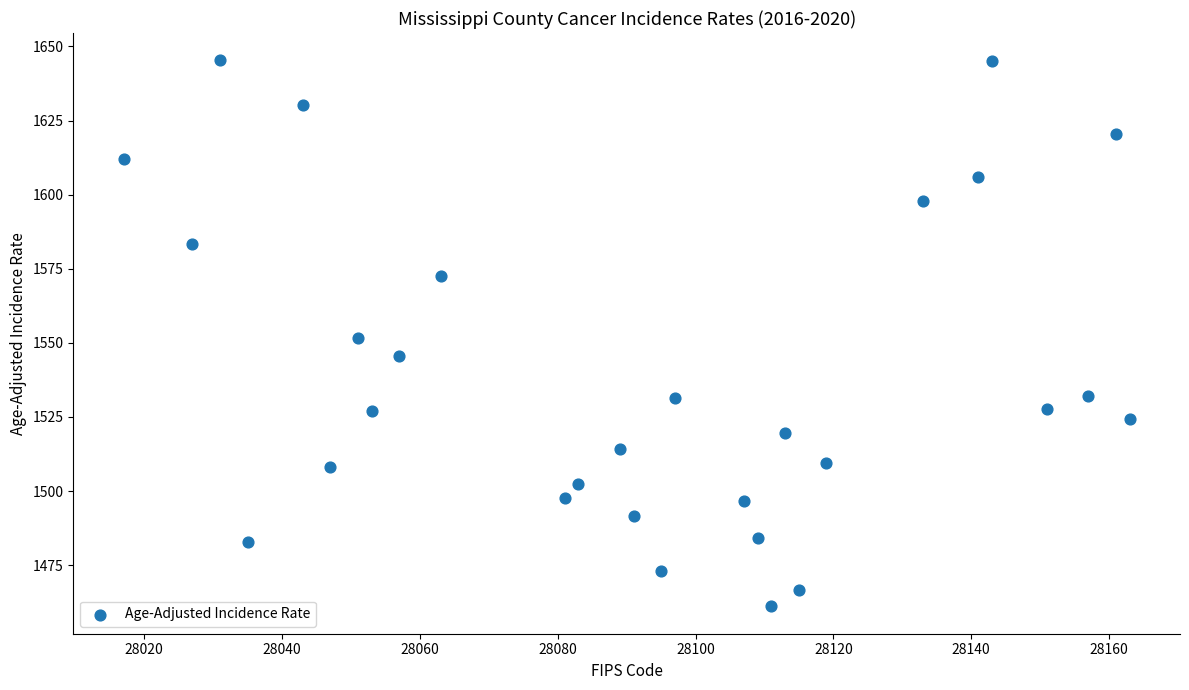

What is the range of X values (max minus min)?

146.0